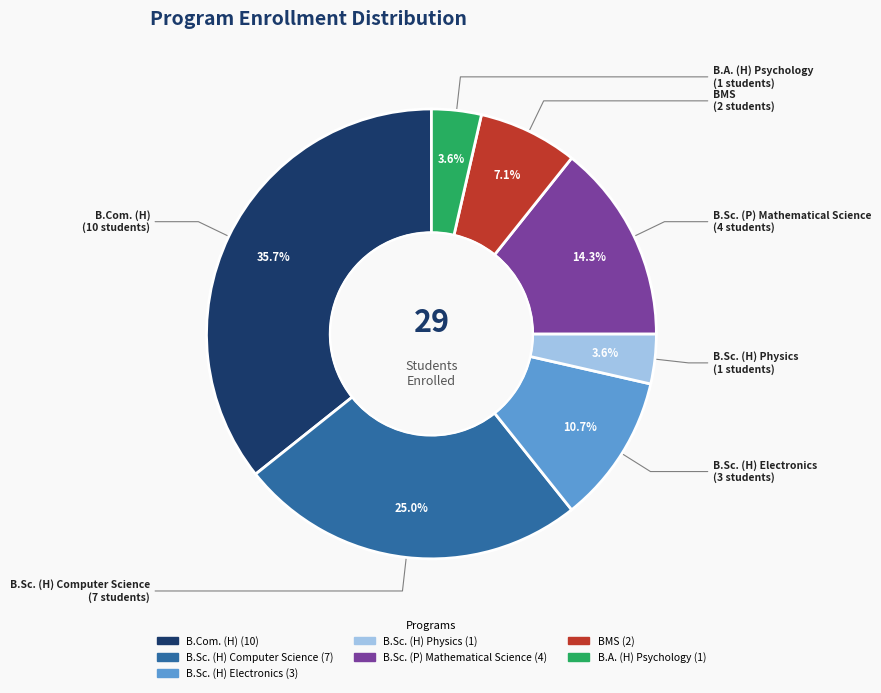

The BMS slice represents 7% of the pie. True or false?

True